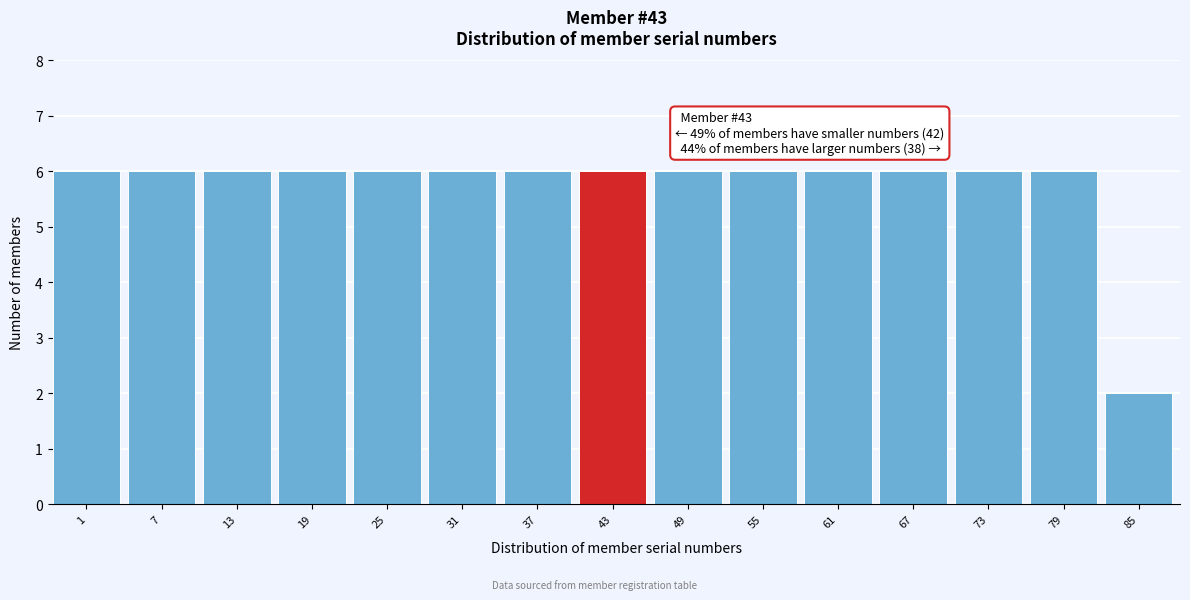

Reading left to right, list all the values displayed in this chart.

1=6	7=6	13=6	19=6	25=6	31=6	37=6	43=6	49=6	55=6	61=6	67=6	73=6	79=6	85=2